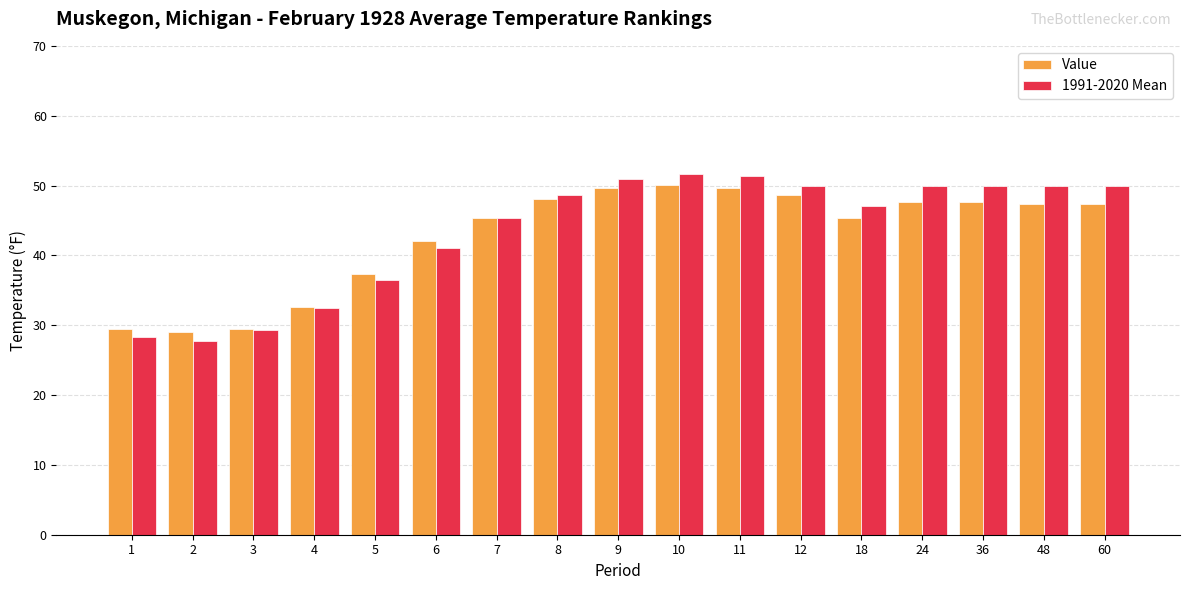

Count the number of categories in the chart.

17